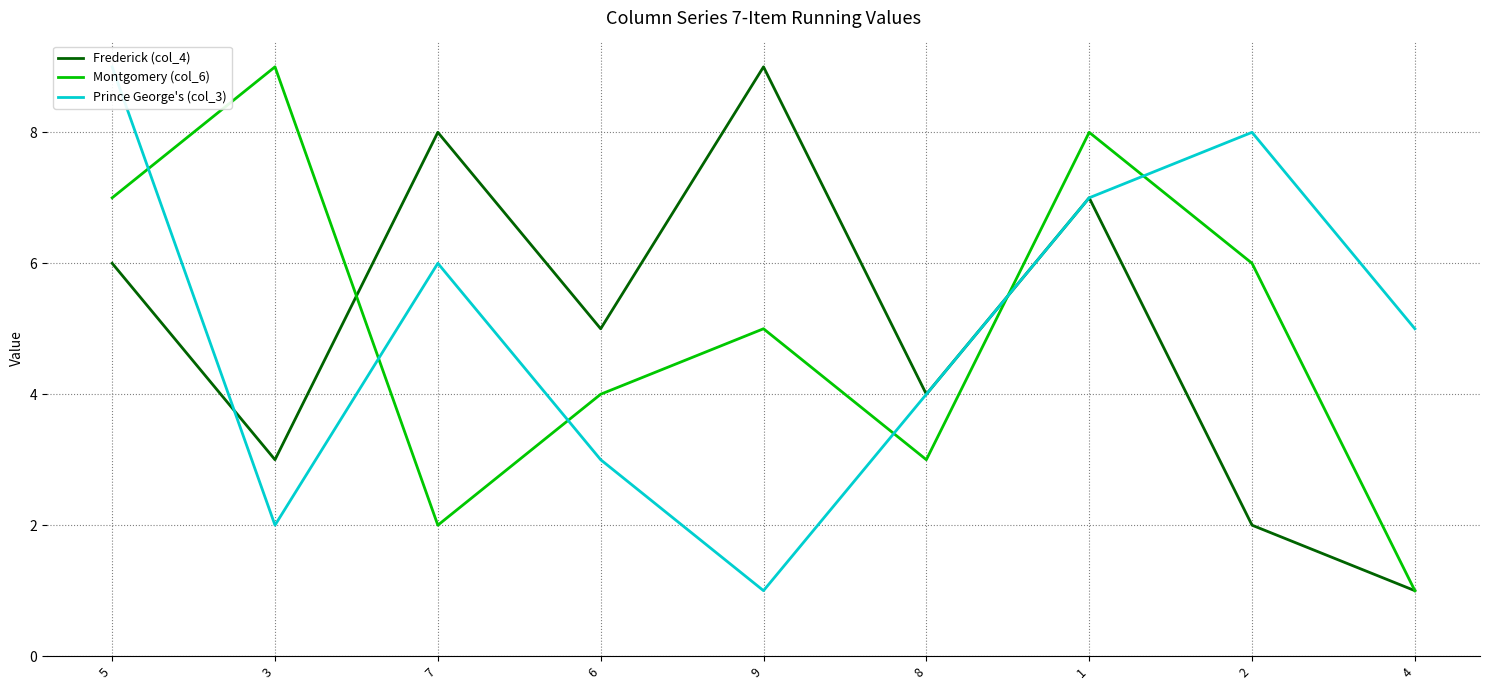

What are all the series names shown in the legend?

Frederick (col_4), Montgomery (col_6), Prince George's (col_3)